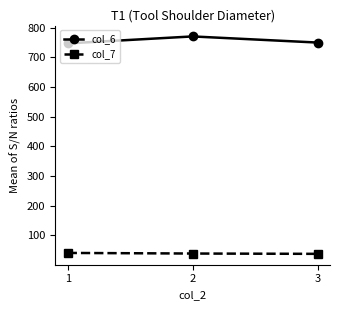

Is it true that col_6 equals 489.9 at 3?

False